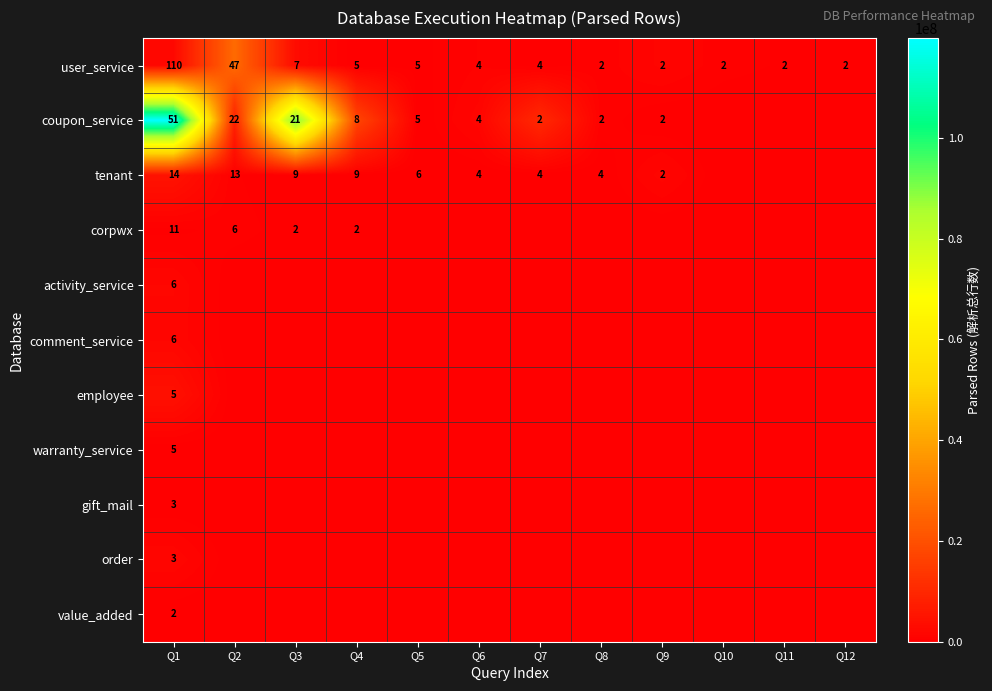

The value of tenant at Q6 is 1. True or false?

False